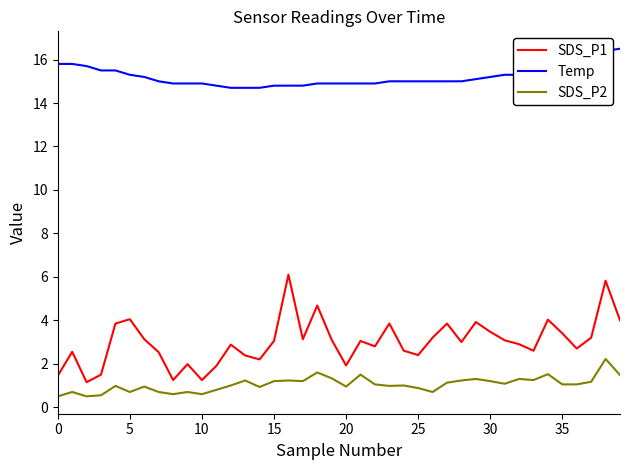

Which series has the widest spread of values?

SDS_P1